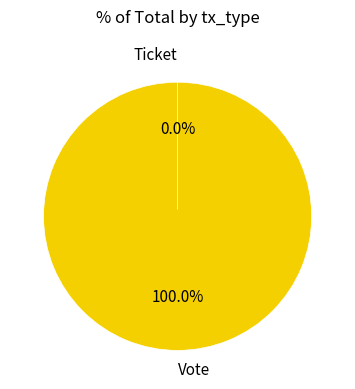

The Ticket slice represents 10% of the pie. True or false?

False